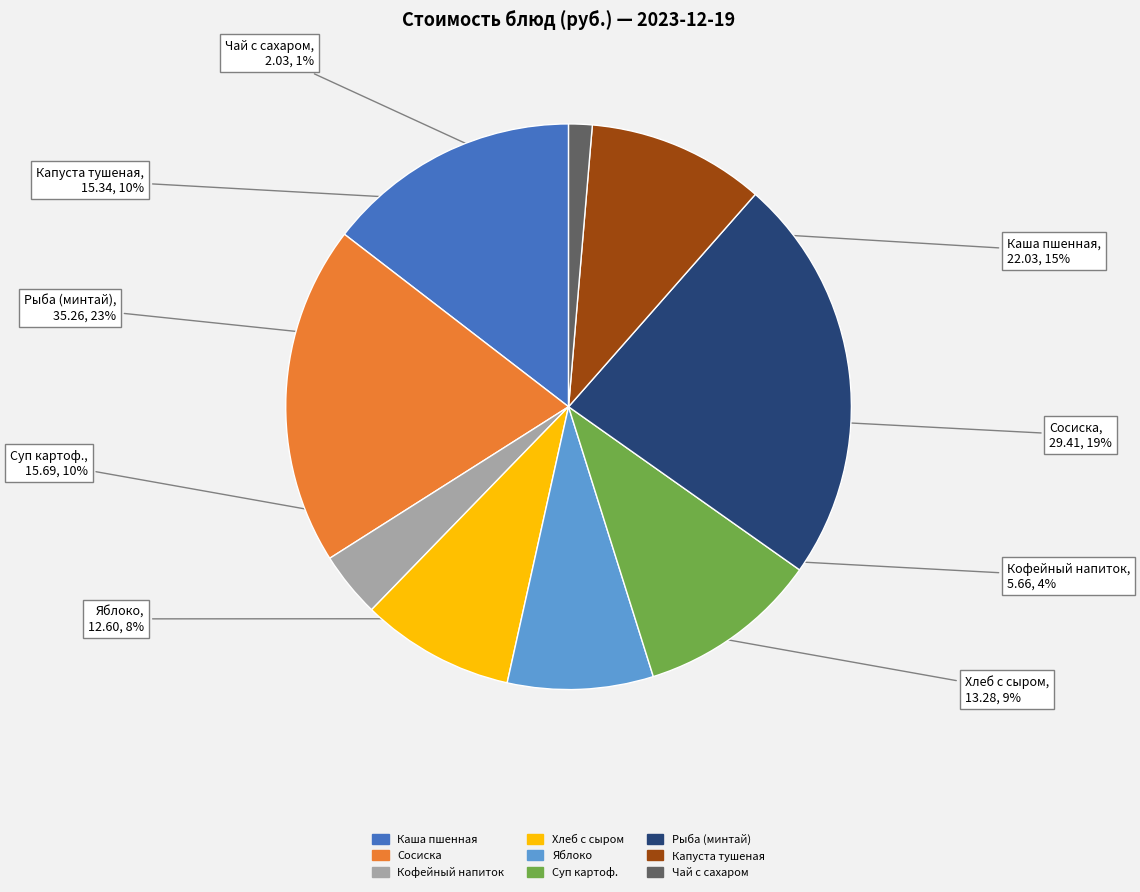

To the nearest percent, what is the difference between the largest and smallest slice percentages?

22%